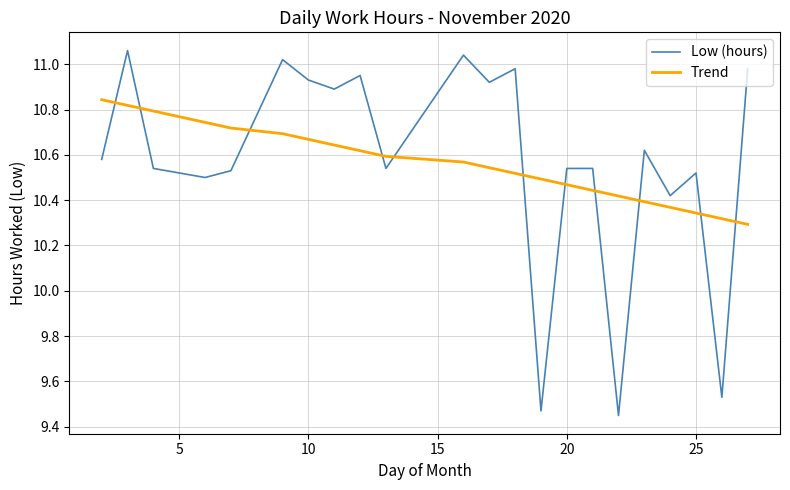

Does the chart have visible grid lines?

Yes